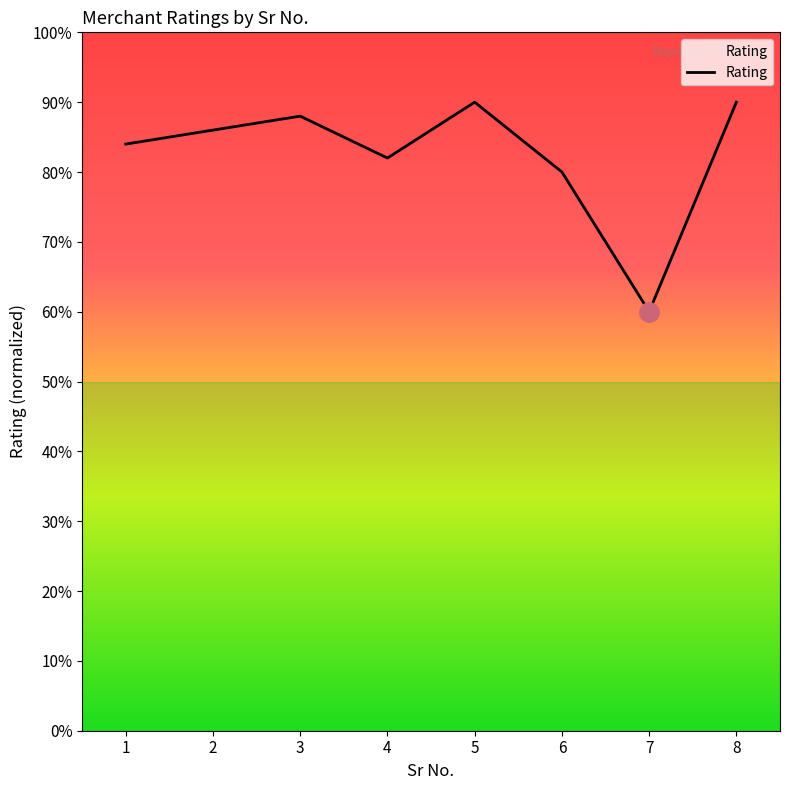

Does the chart display data point markers on the line(s)?

No